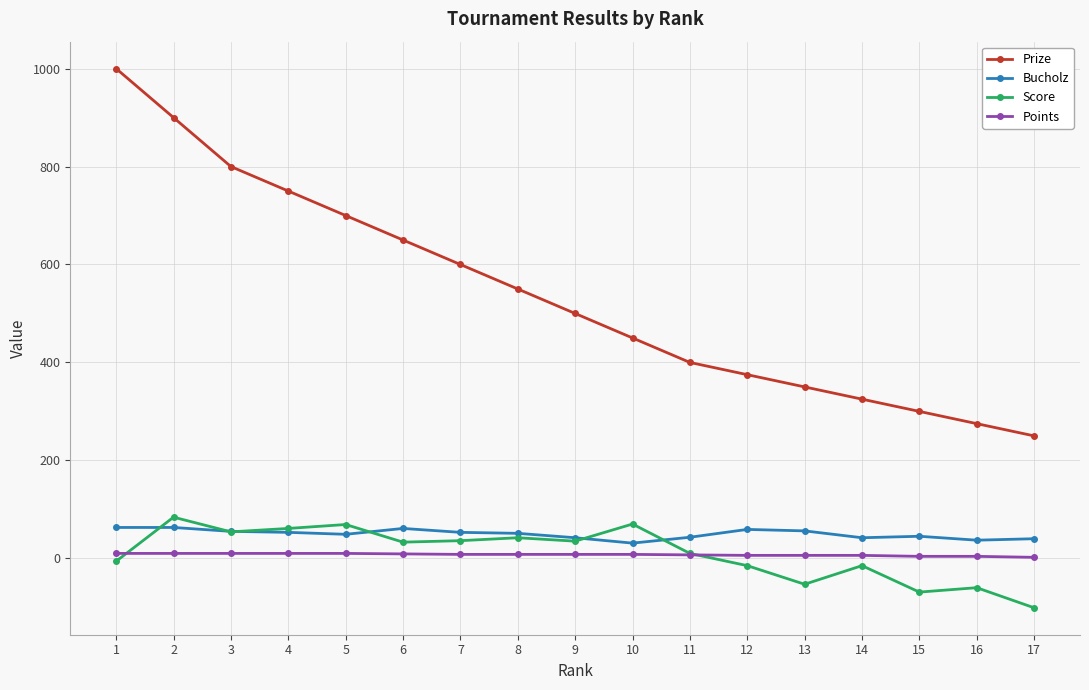

Between 8 and 12, which series saw the biggest shift?

Prize